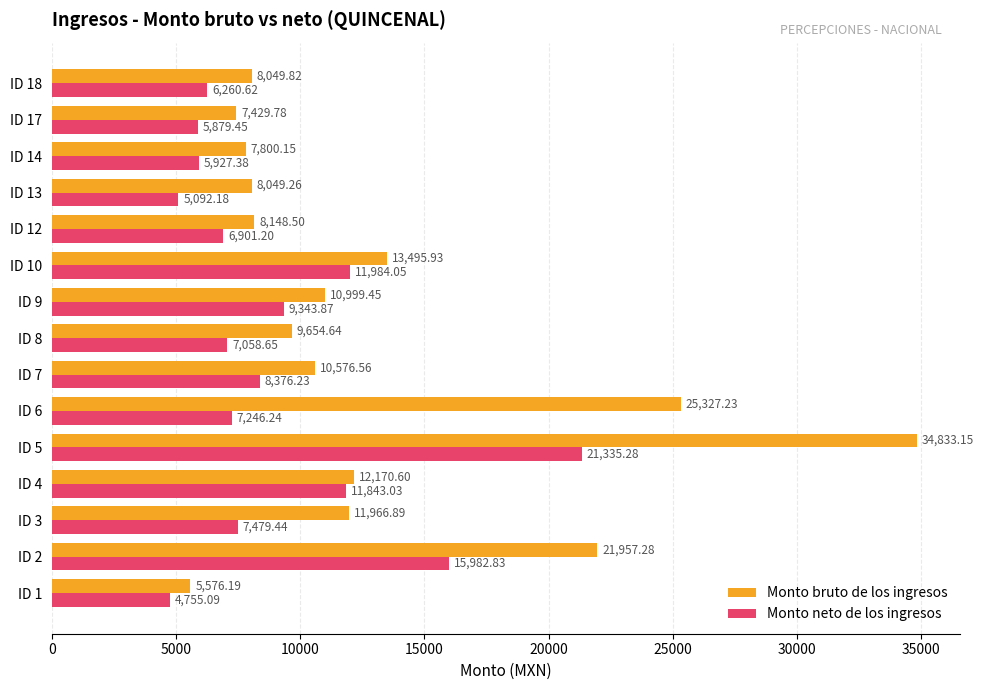

At which category is the sum across all series the highest?

ID 5